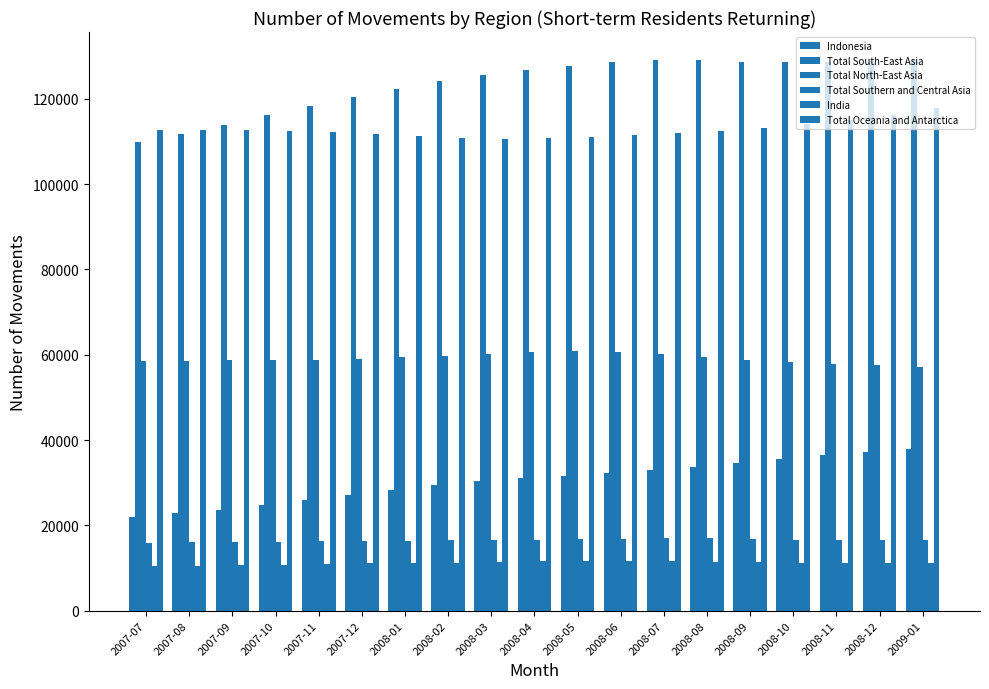

What is the average value of the Total South-East Asia series?

123547